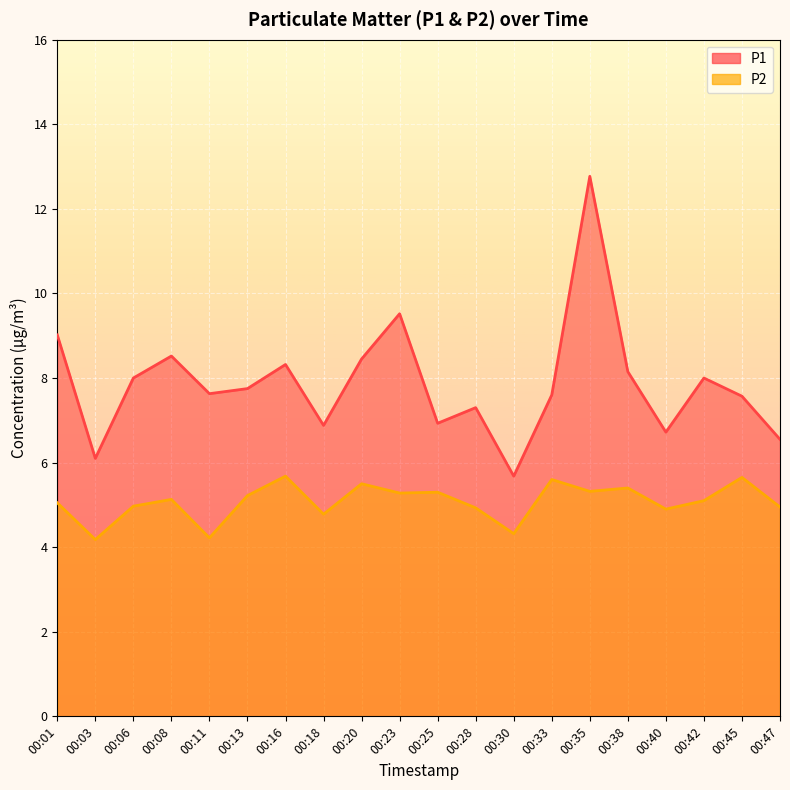

At which category does P1 reach its first local valley?

00:03